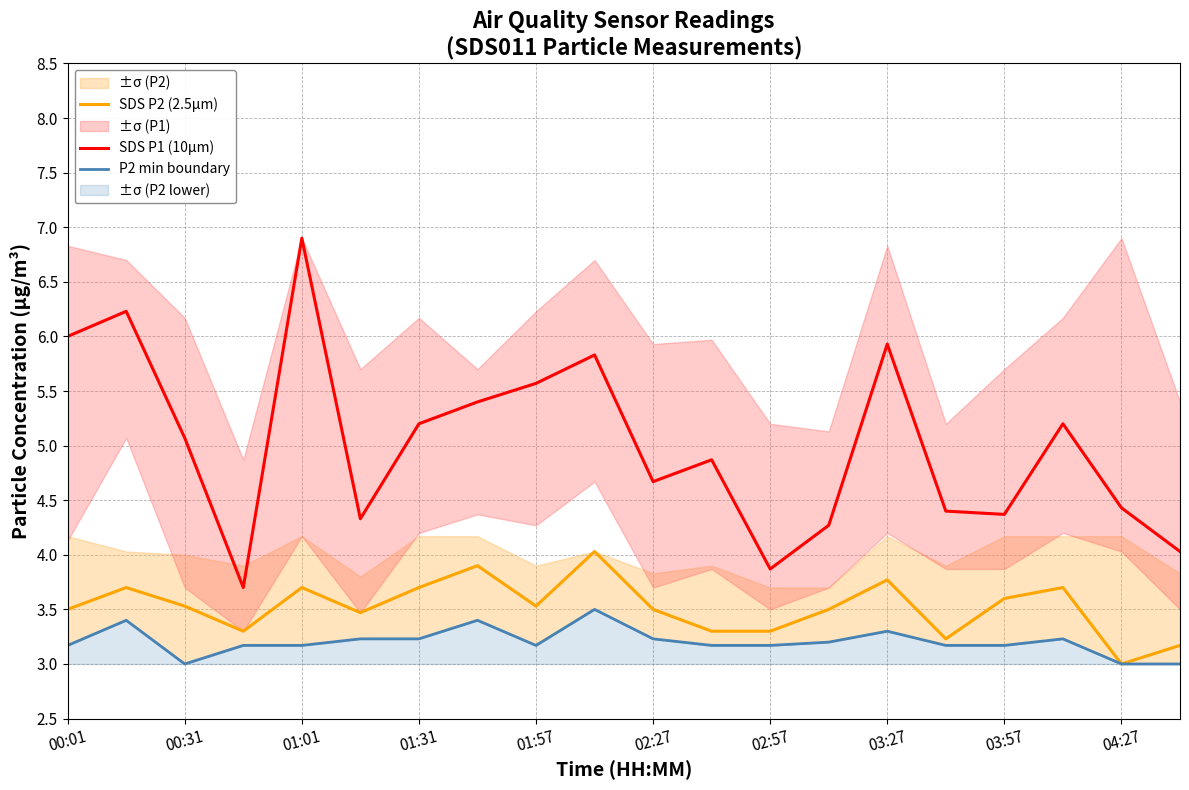

At how many categories does at least one series exceed 4?

18